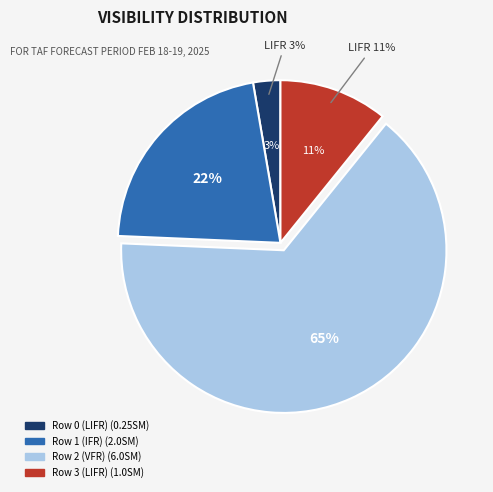

Rank the categories by value from highest to lowest.

Row 2 (VFR), Row 1 (IFR), Row 3 (LIFR), Row 0 (LIFR)